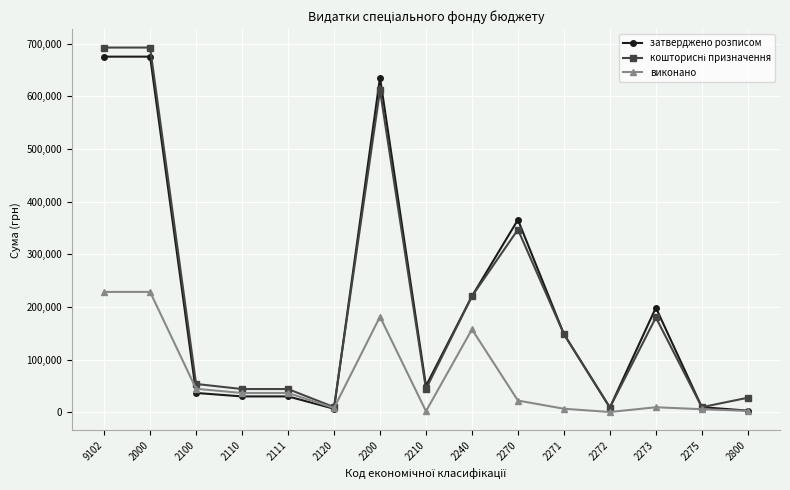

The value of затверджено розписом at 2110 is 30000.0. True or false?

True